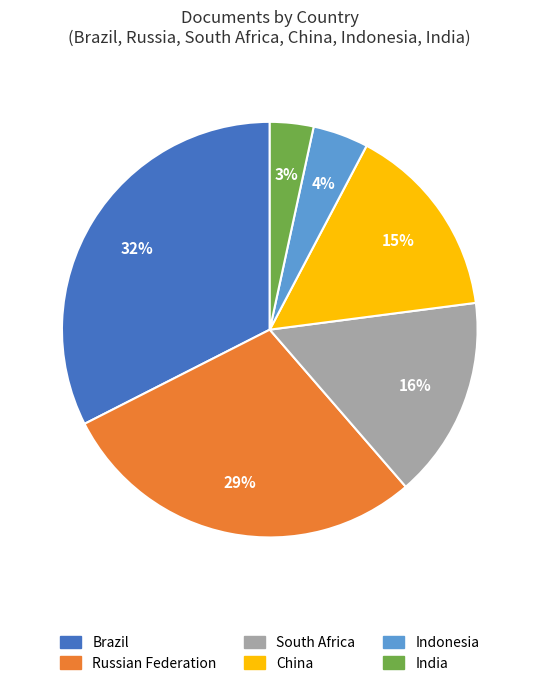

Is it true that Russian Federation is 29% of the pie?

True